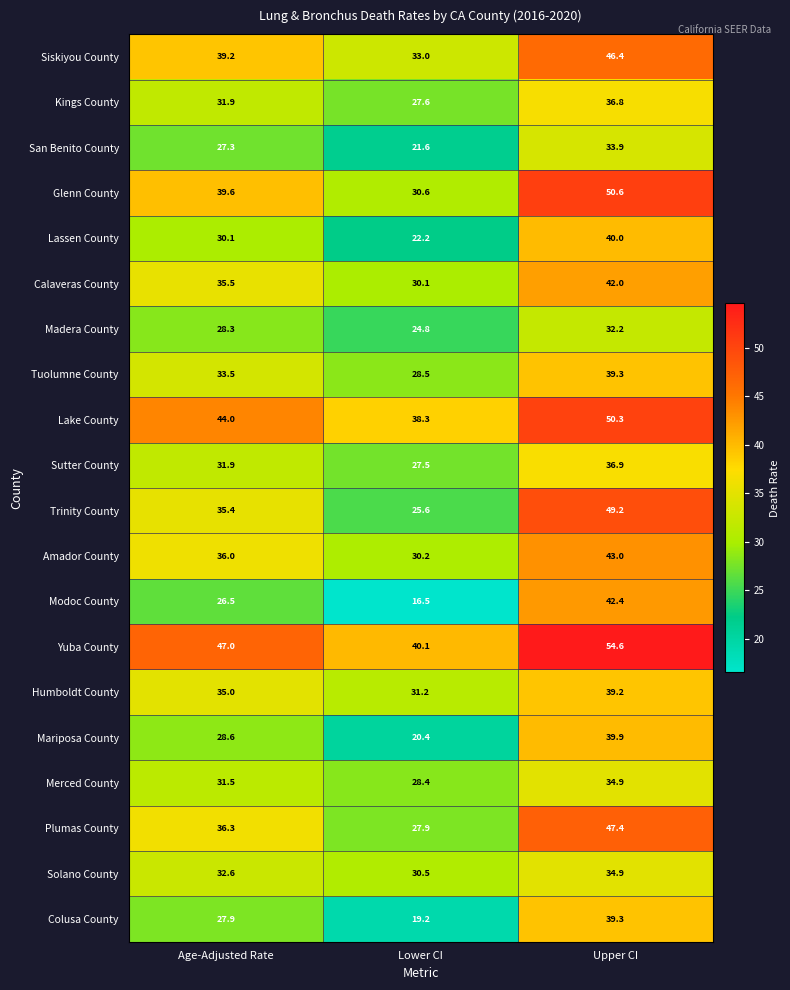

What is the difference between the Lake County values at Lower CI and Upper CI?

12.0